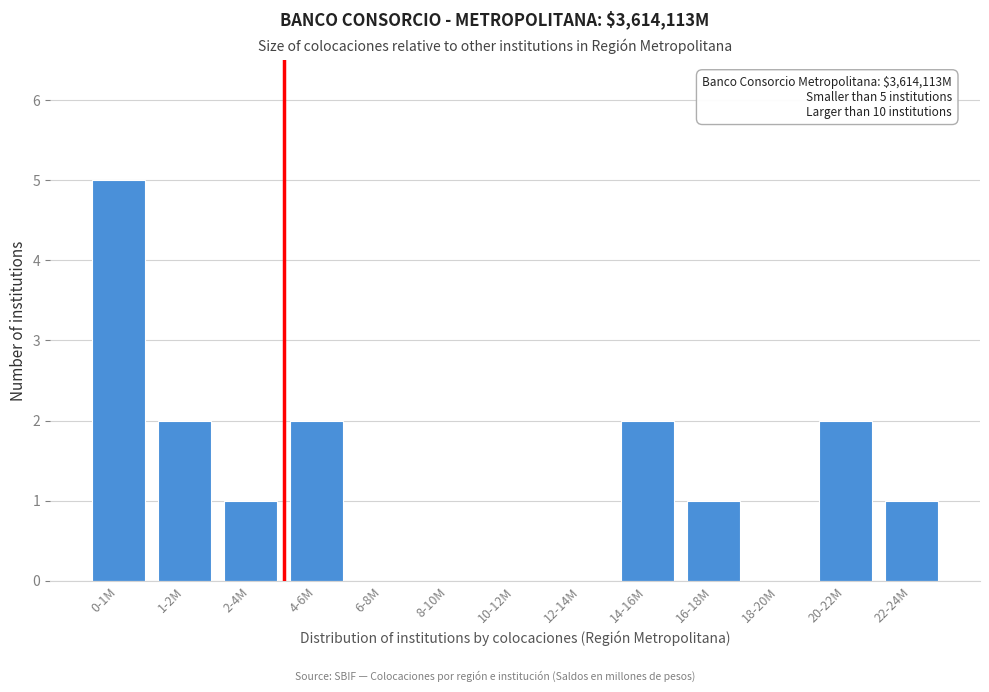

Reading left to right, extract all data points from this chart.

0-1M=5	1-2M=2	2-4M=1	4-6M=2	6-8M=0	8-10M=0	10-12M=0	12-14M=0	14-16M=2	16-18M=1	18-20M=0	20-22M=2	22-24M=1